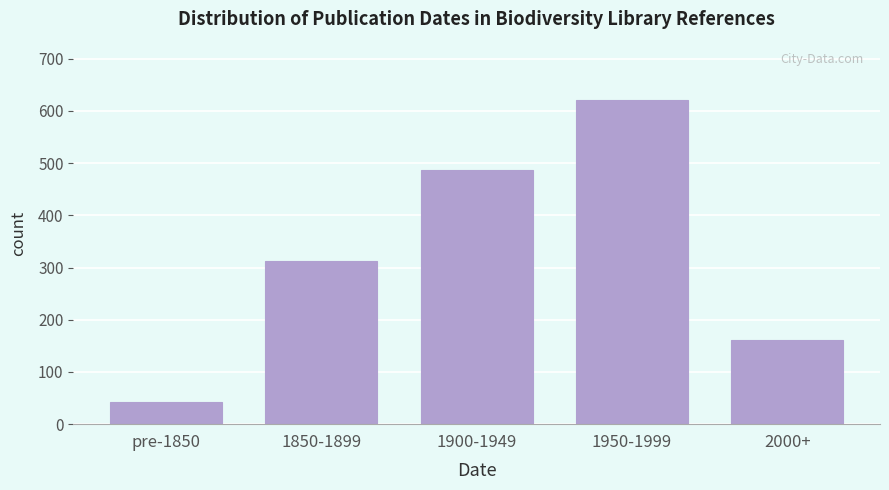

Reading right to left, extract all data points from this chart.

162	621	487	312	43